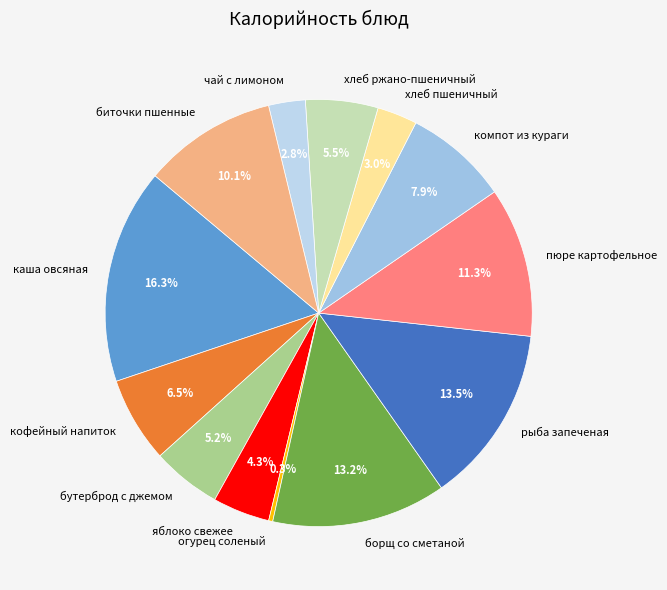

Which has a higher value, компот из кураги or яблоко свежее?

компот из кураги